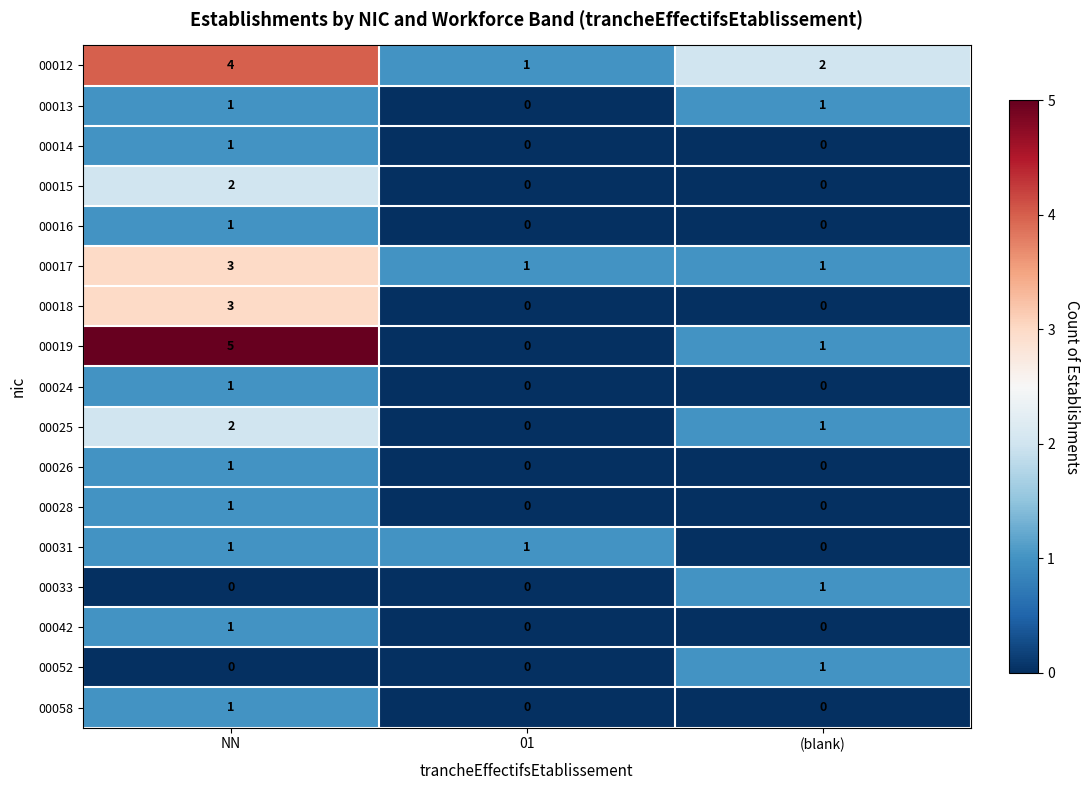

Count the number of data series in this chart.

17